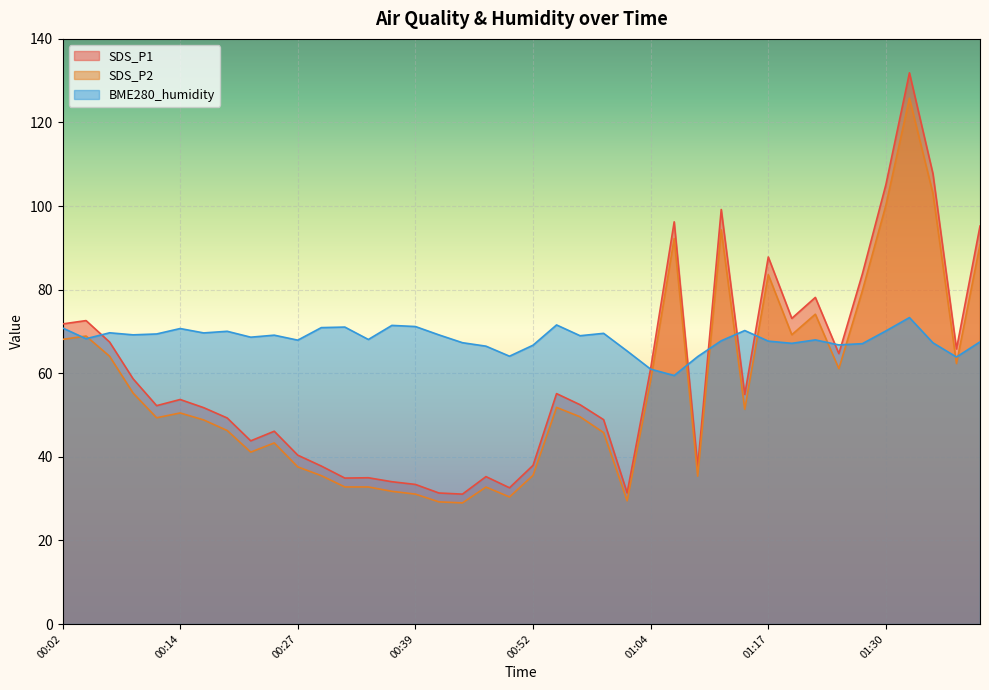

What is the label of the 33rd point from the left?

01:22